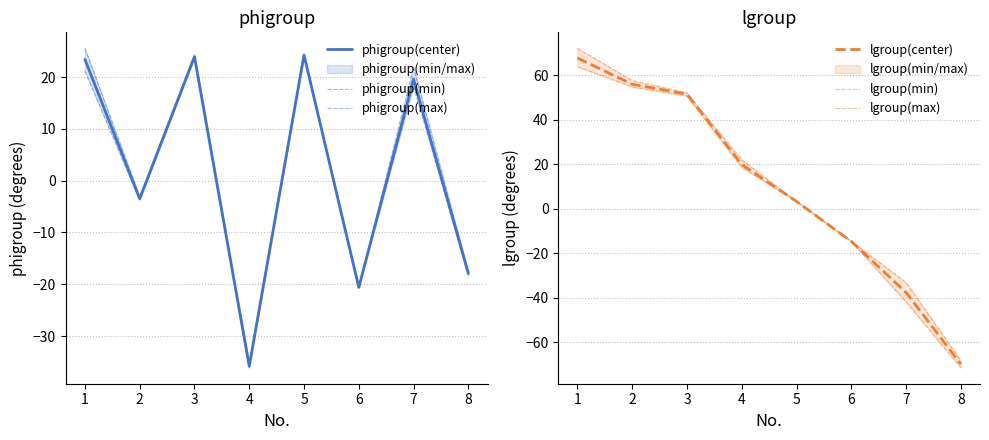

Read the phigroup(max) value at 5.

24.3